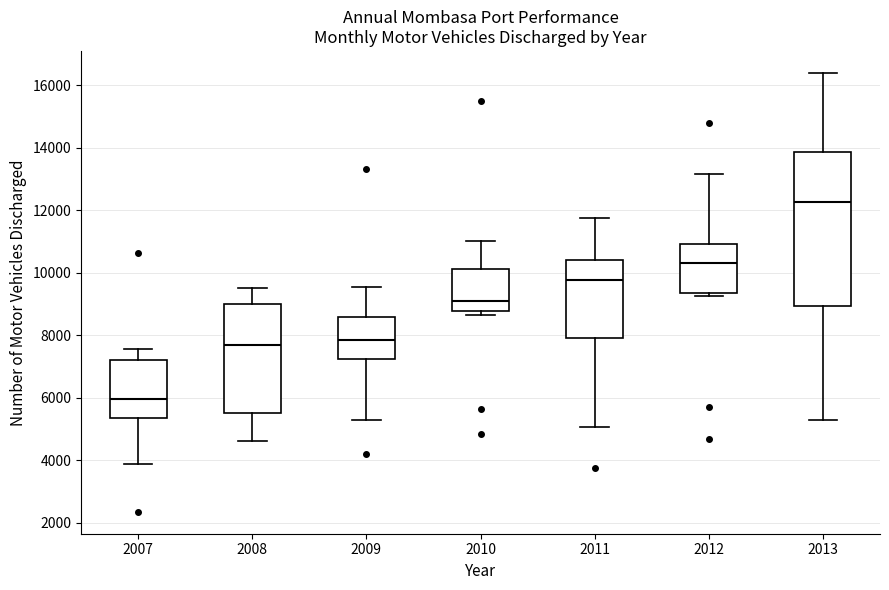

Comparing the boxes themselves (not the whiskers), which one is the tallest?

2013